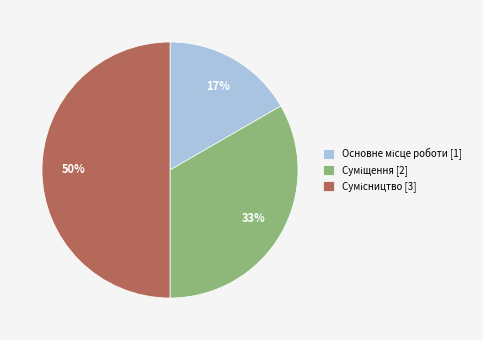

To the nearest percent, what is the difference between the largest and smallest slice percentages?

33%